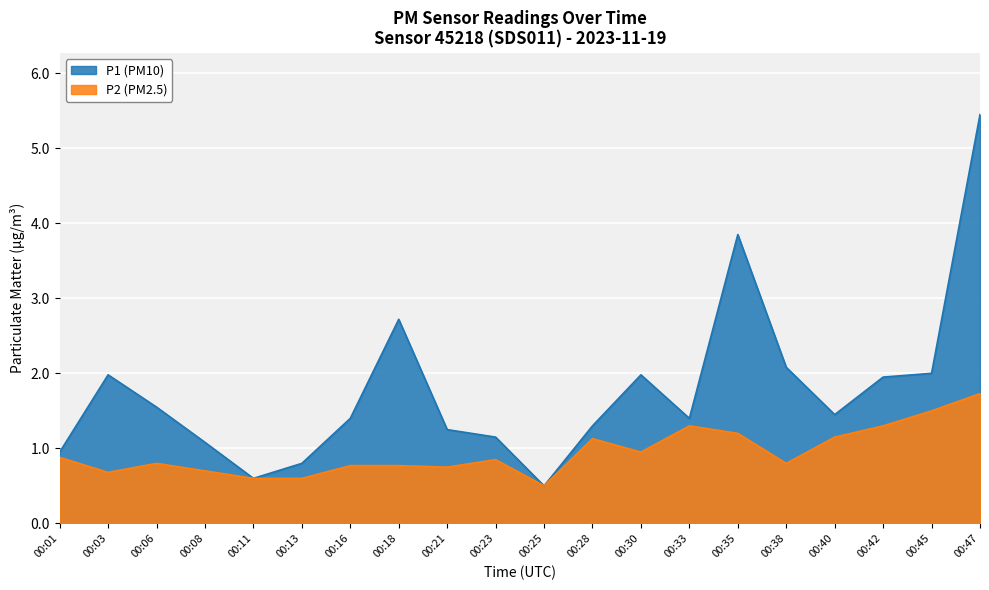

How many interior local valleys does the P2 series have?

5